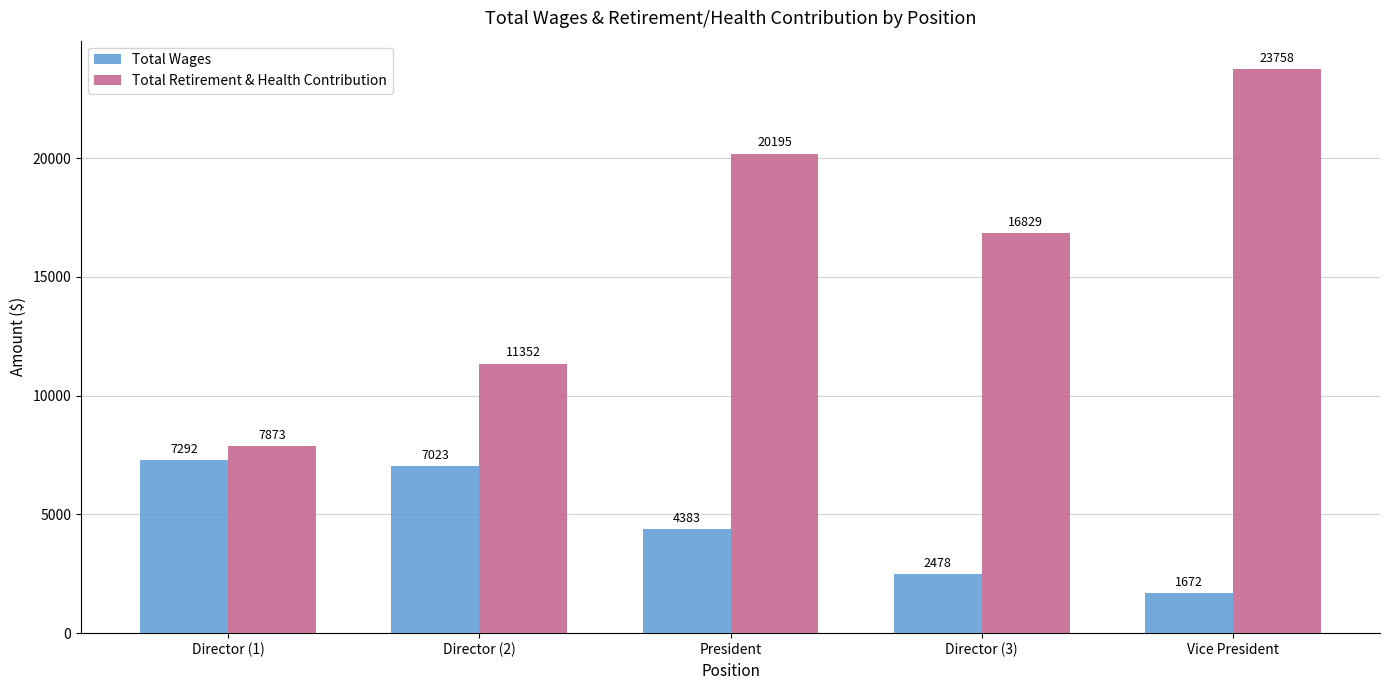

What is the difference between the Total Retirement & Health Contribution values at President and Director (2)?

8843